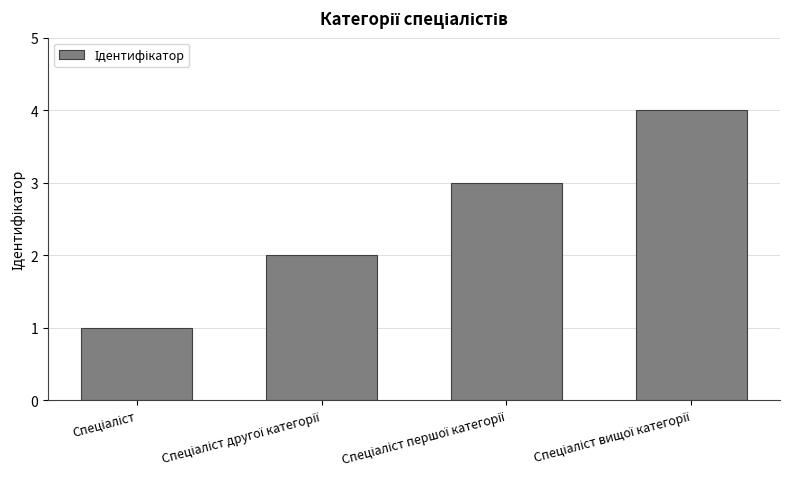

What is the maximum value shown in the chart?

4